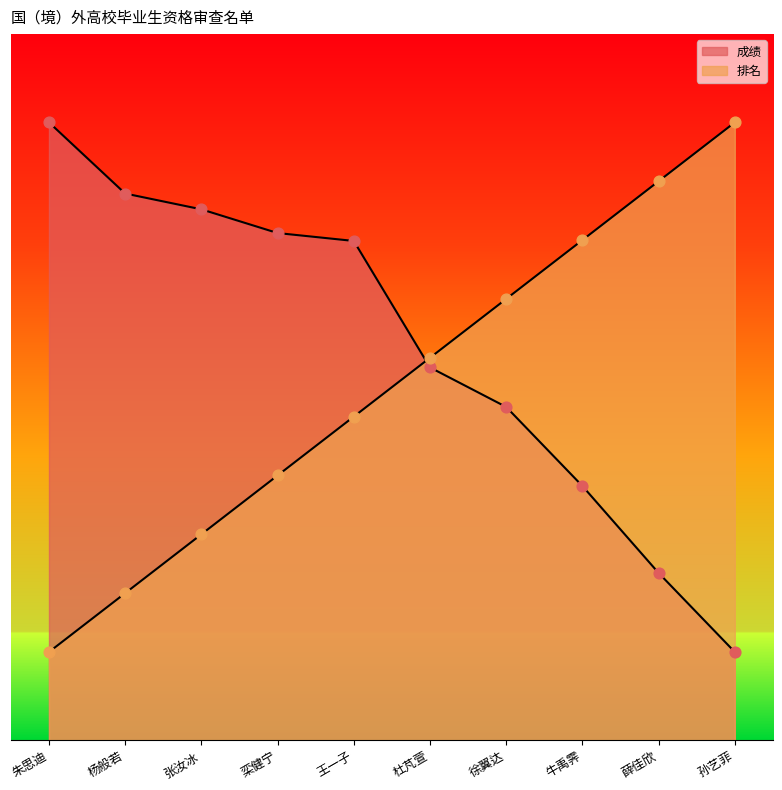

Which series has the largest total across all categories?

成绩